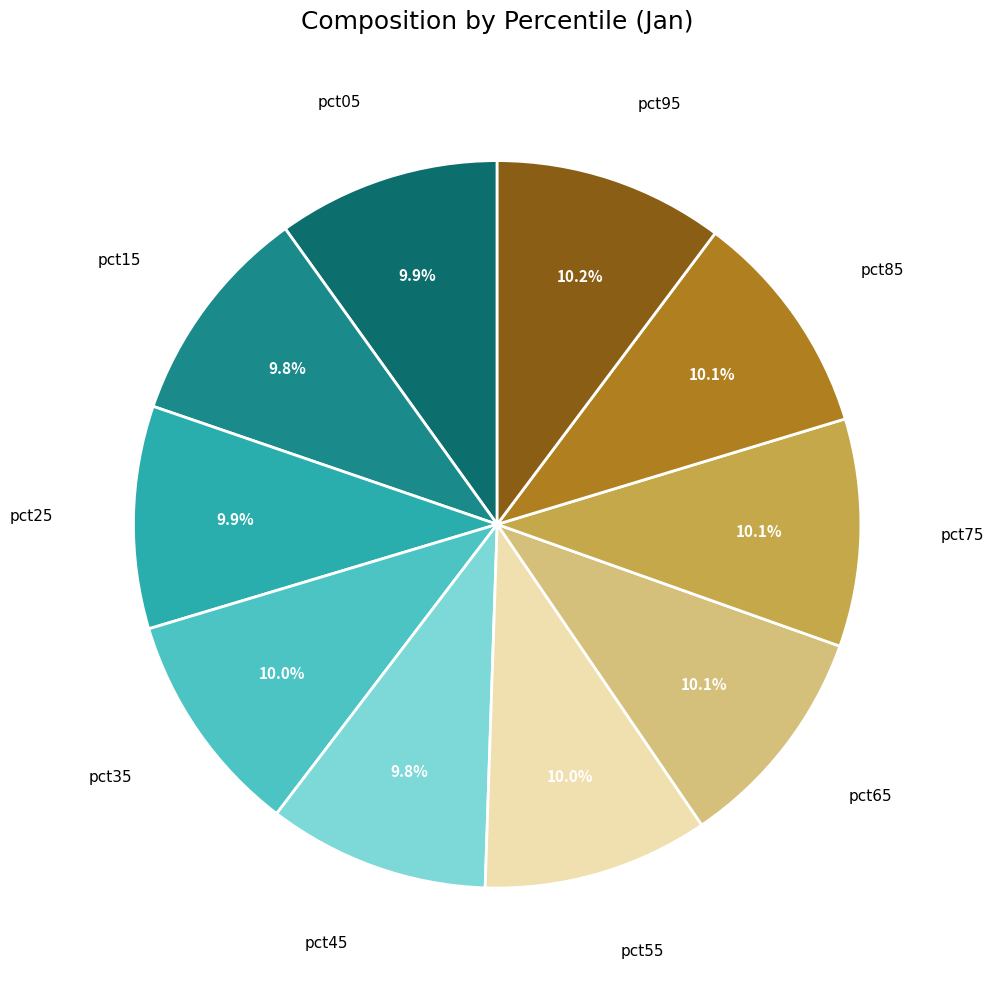

Count the number of slices in the pie.

10